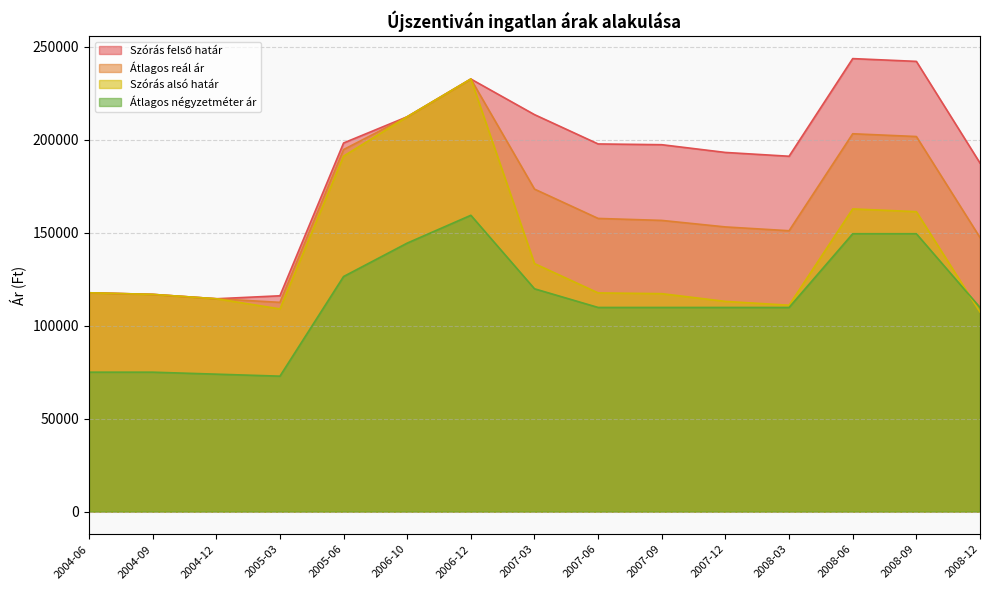

Is the value of Szórás alsó határ at 2008-06 greater than the value of Átlagos négyzetméter ár at 2006-10?

Yes